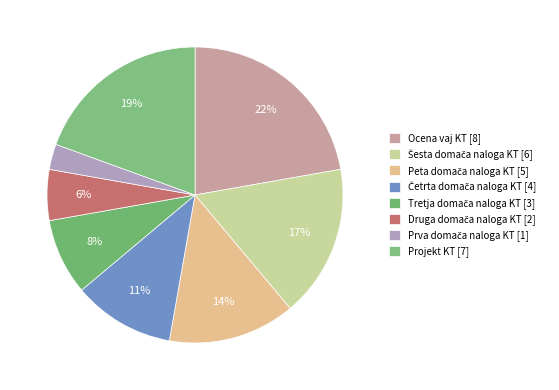

How many segments does this pie chart have?

8